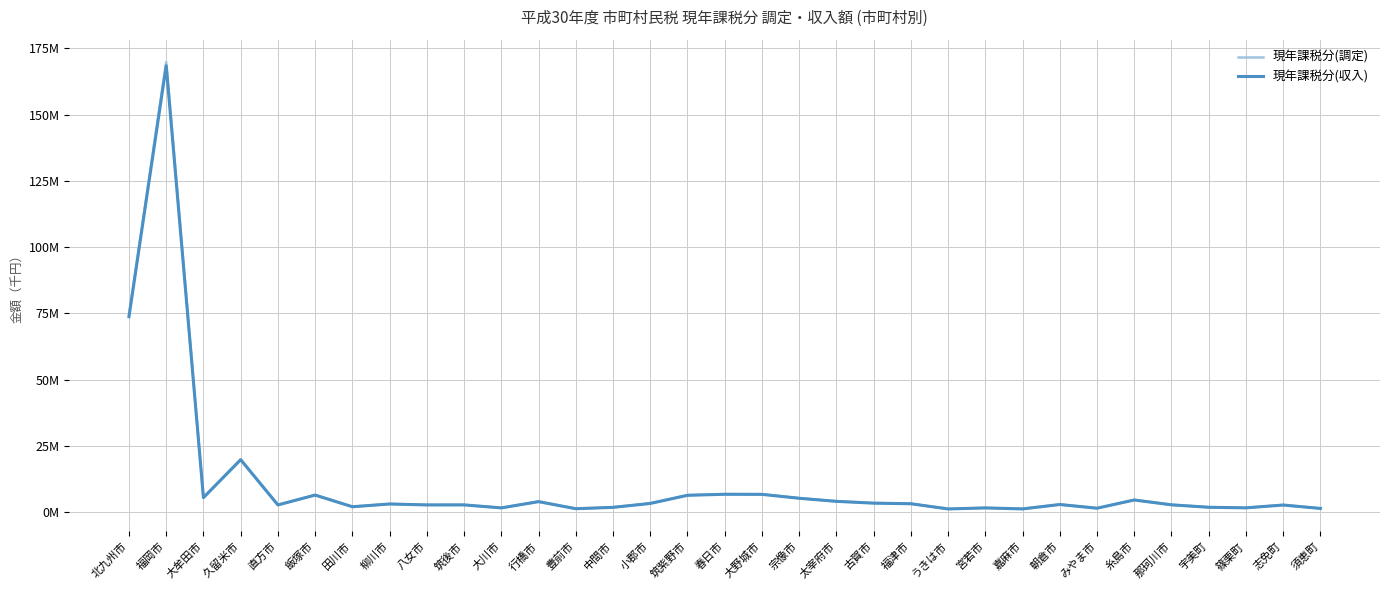

Which category has the lowest value across all series?

うきは市